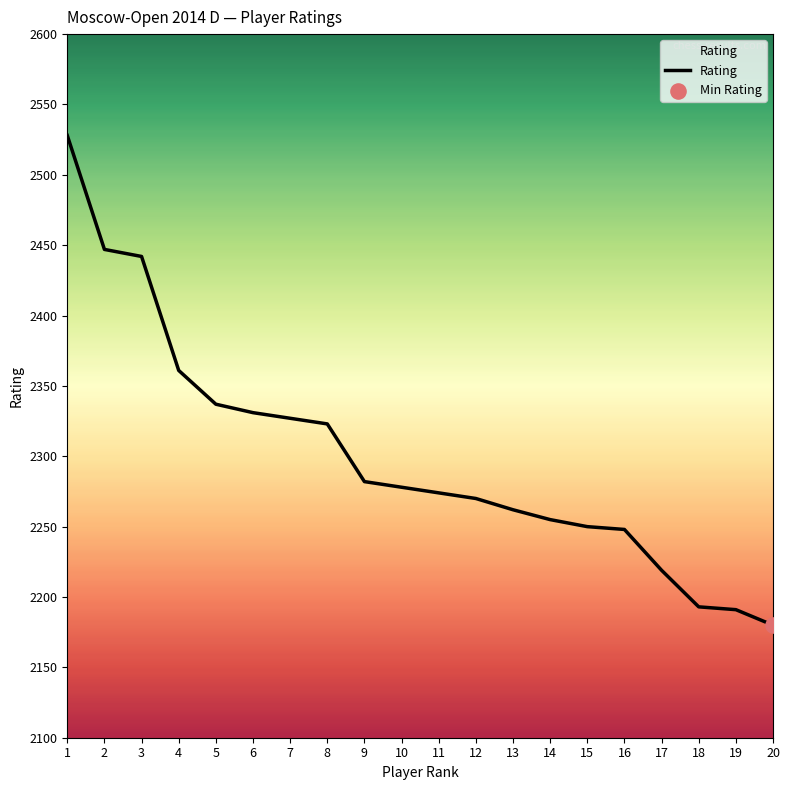

What is the change in value from 1 to 18?

-335